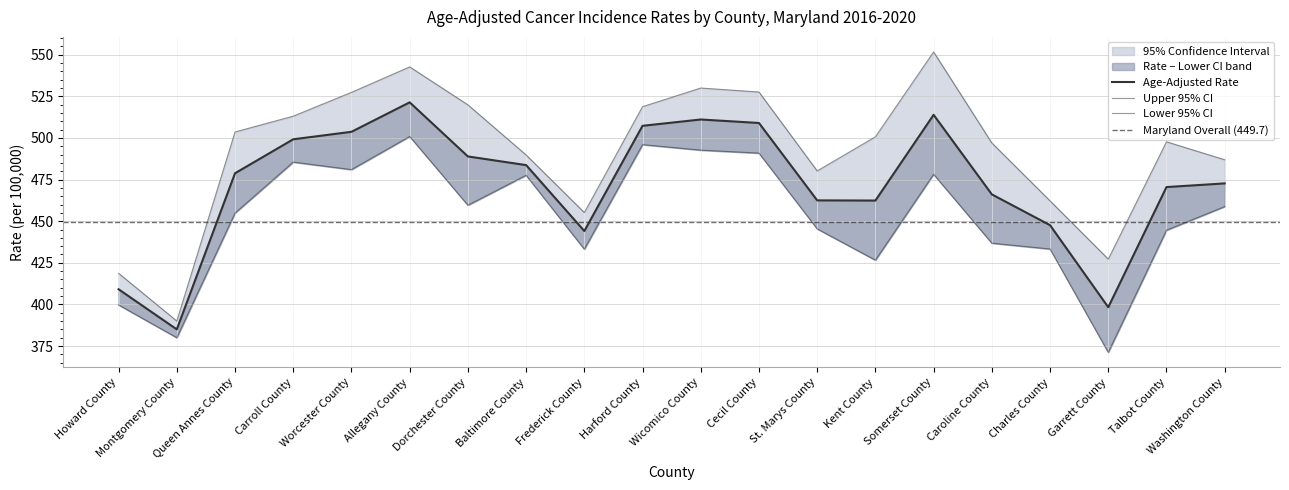

What value does the Lower CI series have at Caroline County?

436.8